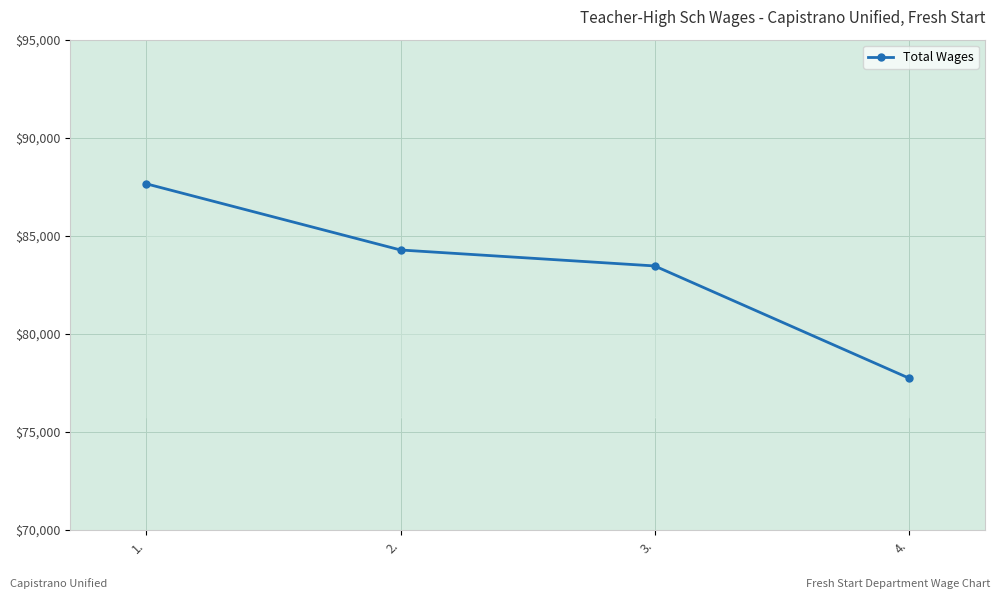

Reading left to right, what are all the values shown in this chart?

87645	84271	83457	77738